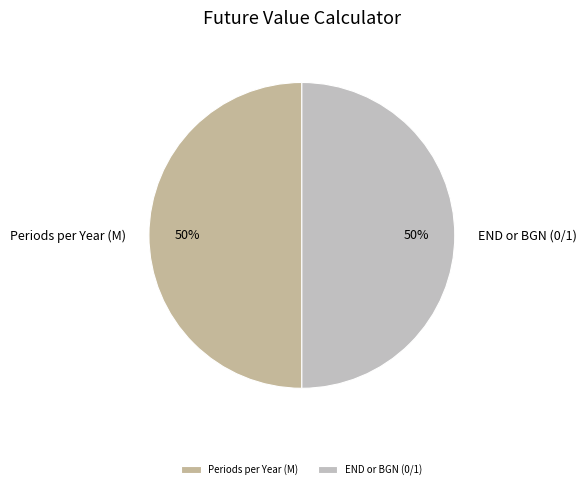

What is the ratio of the value at END or BGN (0/1) to the value at Periods per Year (M)?

1.0